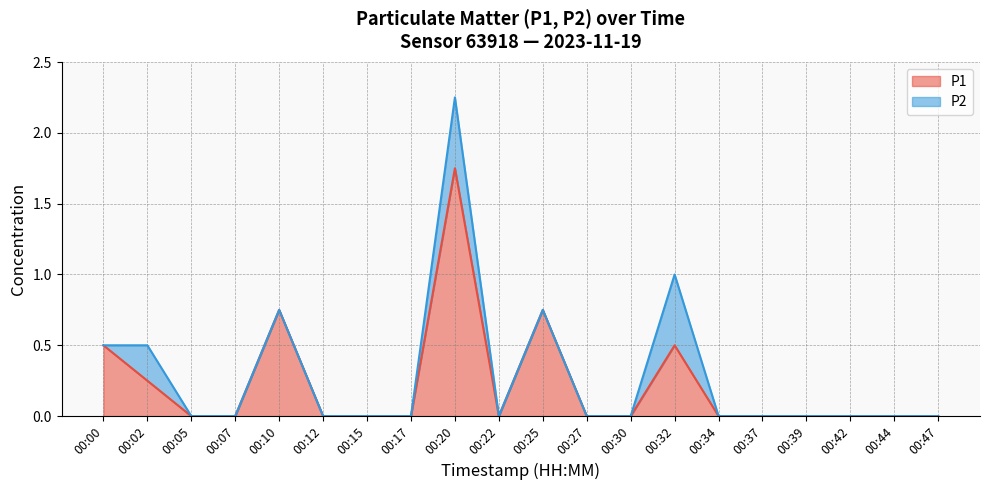

Which category has the lowest value across all series?

00:05